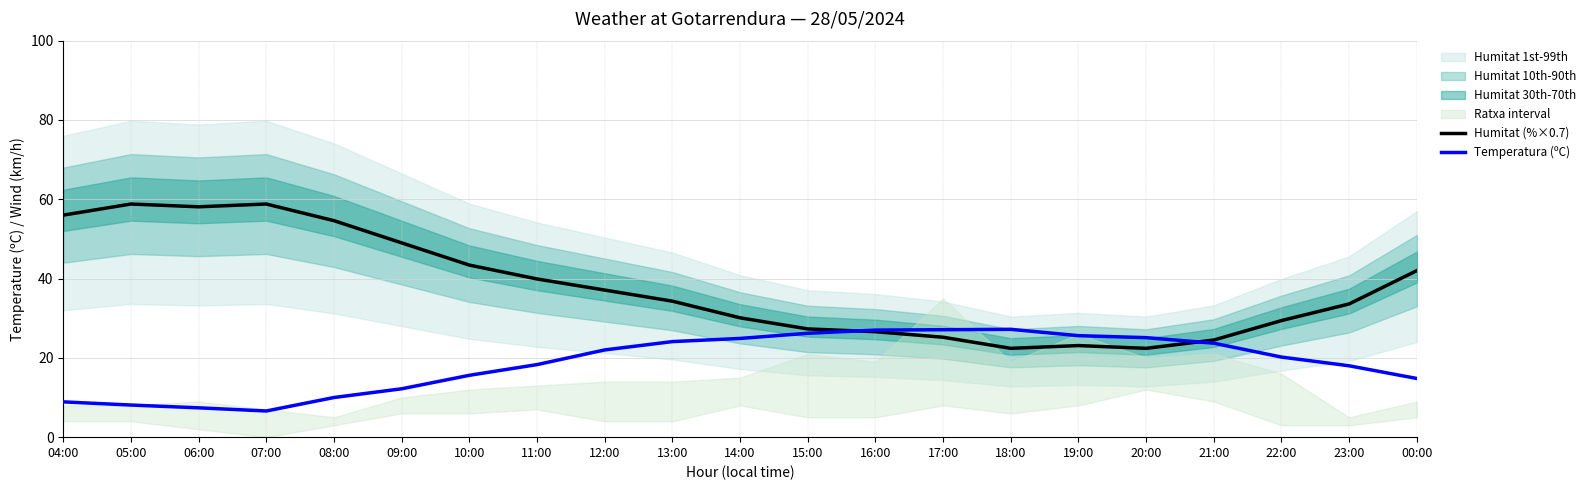

What is the spread (max minus min) of values at 09:00?

36.8